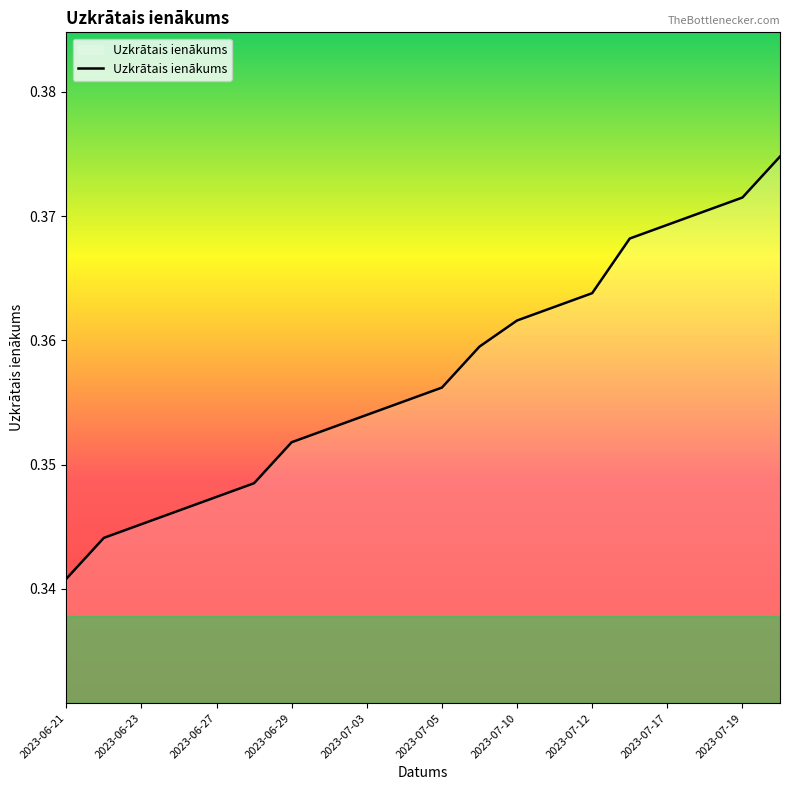

True or false: the data has more than 1 interior local peaks.

False